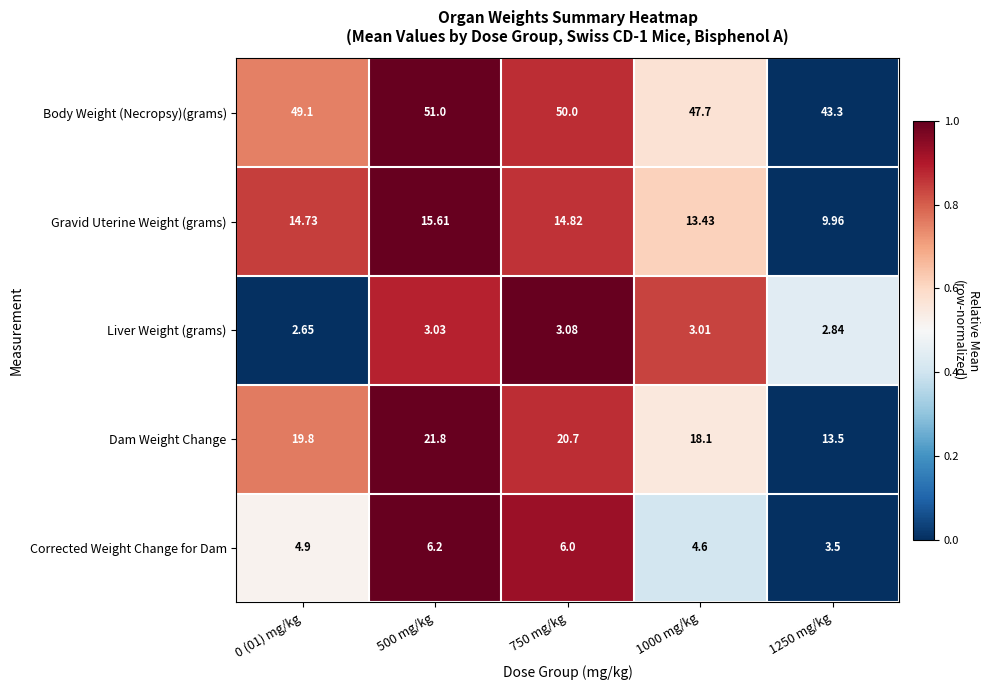

Between 0 (01) mg/kg and 1000 mg/kg, which series saw the biggest shift?

Dam Weight Change